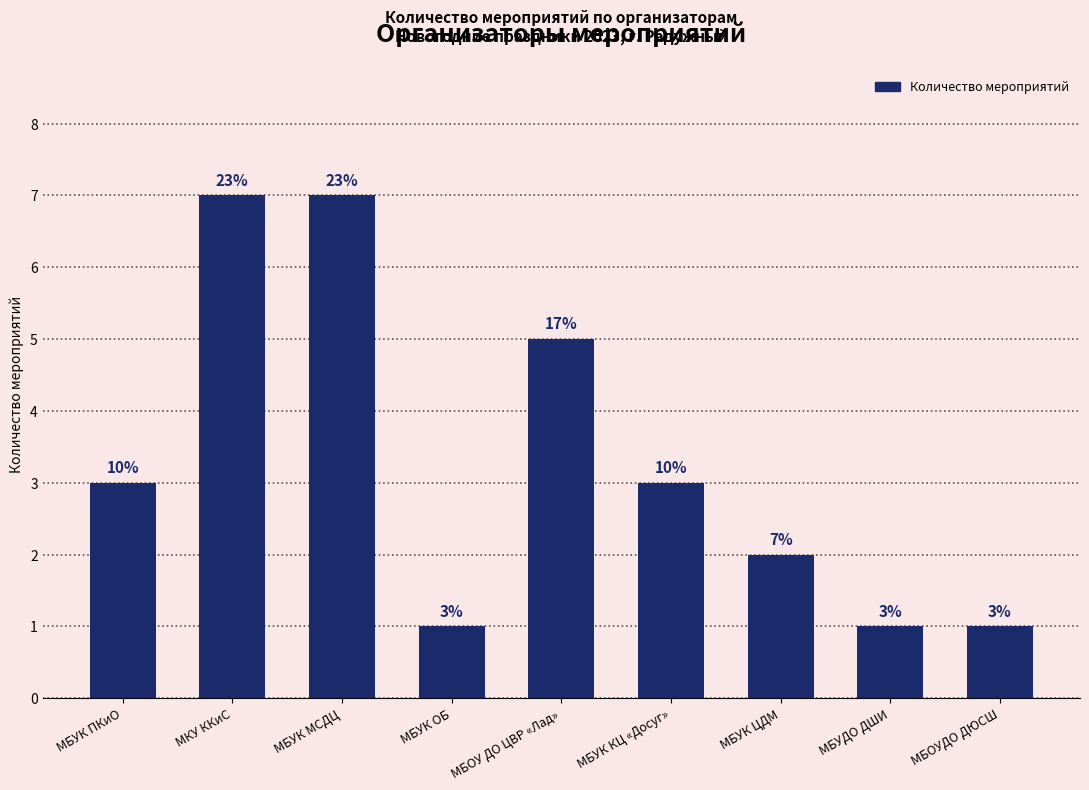

Rank the categories by value from highest to lowest.

МКУ ККиС, МБУК МСДЦ, МБОУ ДО ЦВР «Лад», МБУК ПКиО, МБУК КЦ «Досуг», МБУК ЦДМ, МБУК ОБ, МБУДО ДШИ, МБОУДО ДЮСШ